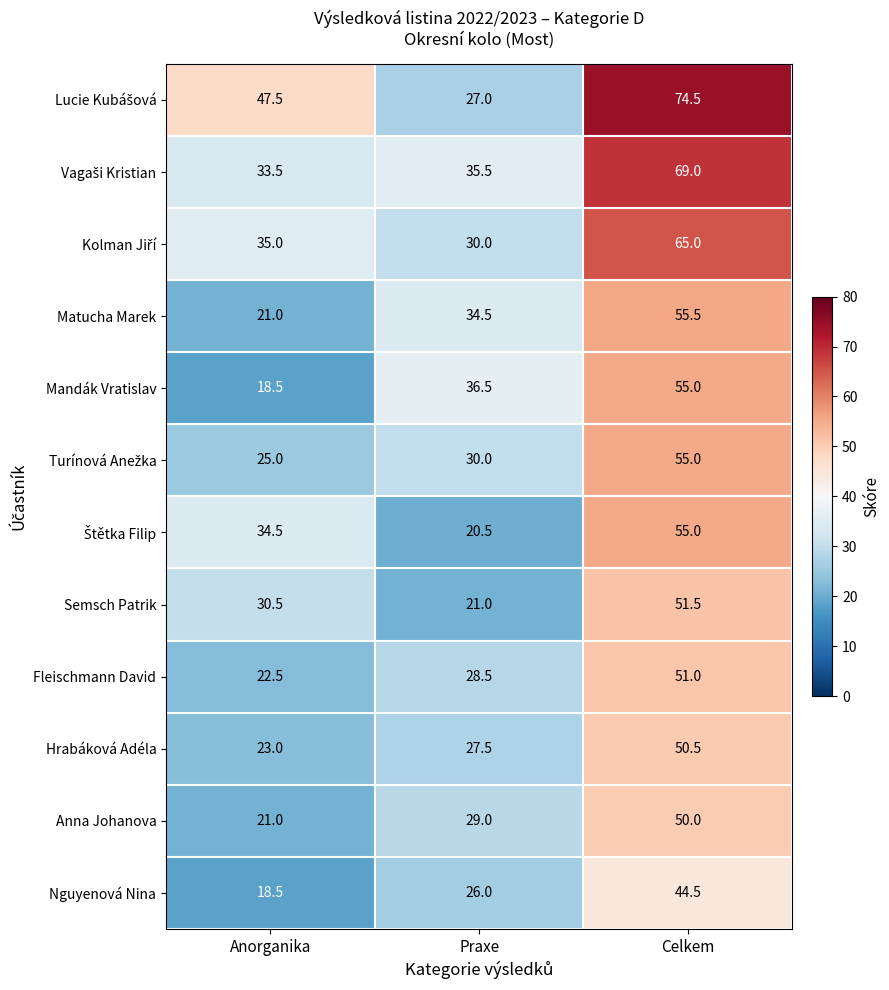

At which label is Anna Johanova closest to 35?

Praxe